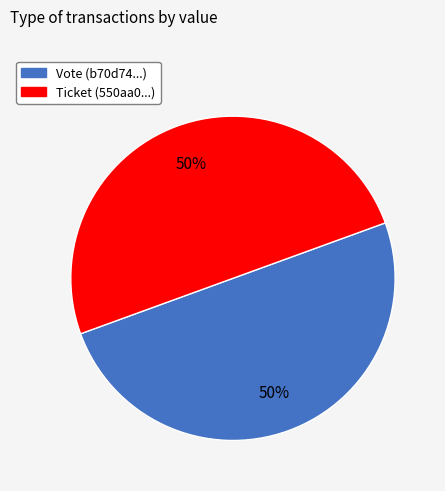

Approximately how many times larger is the value at Ticket compared to Vote?

1.0